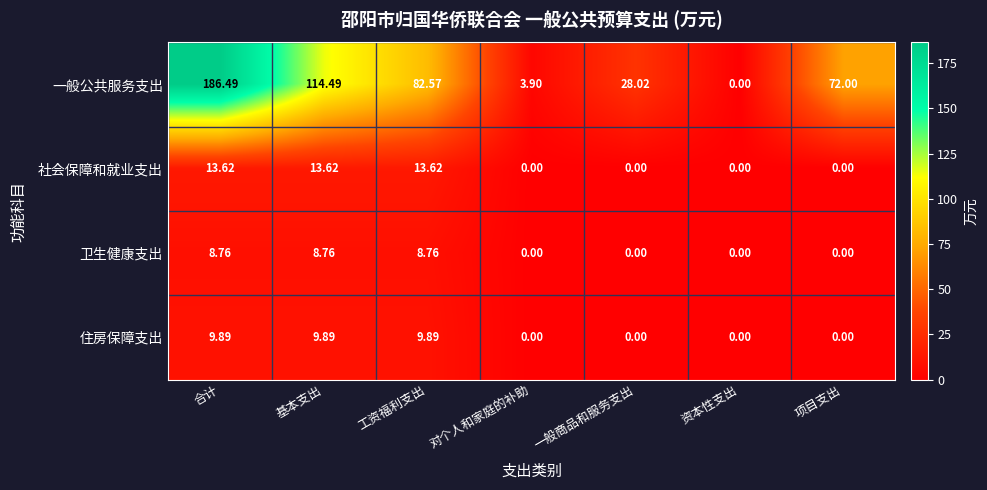

Where is 一般公共服务支出 nearest to the value 93?

工资福利支出